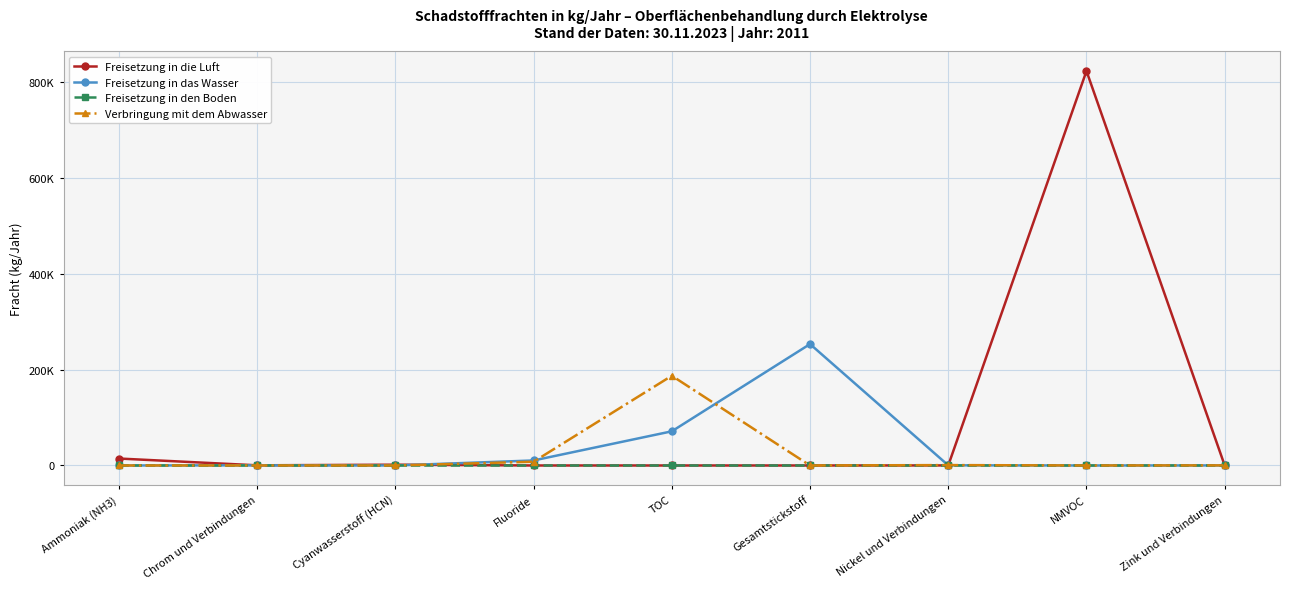

Does the chart have visible grid lines?

Yes